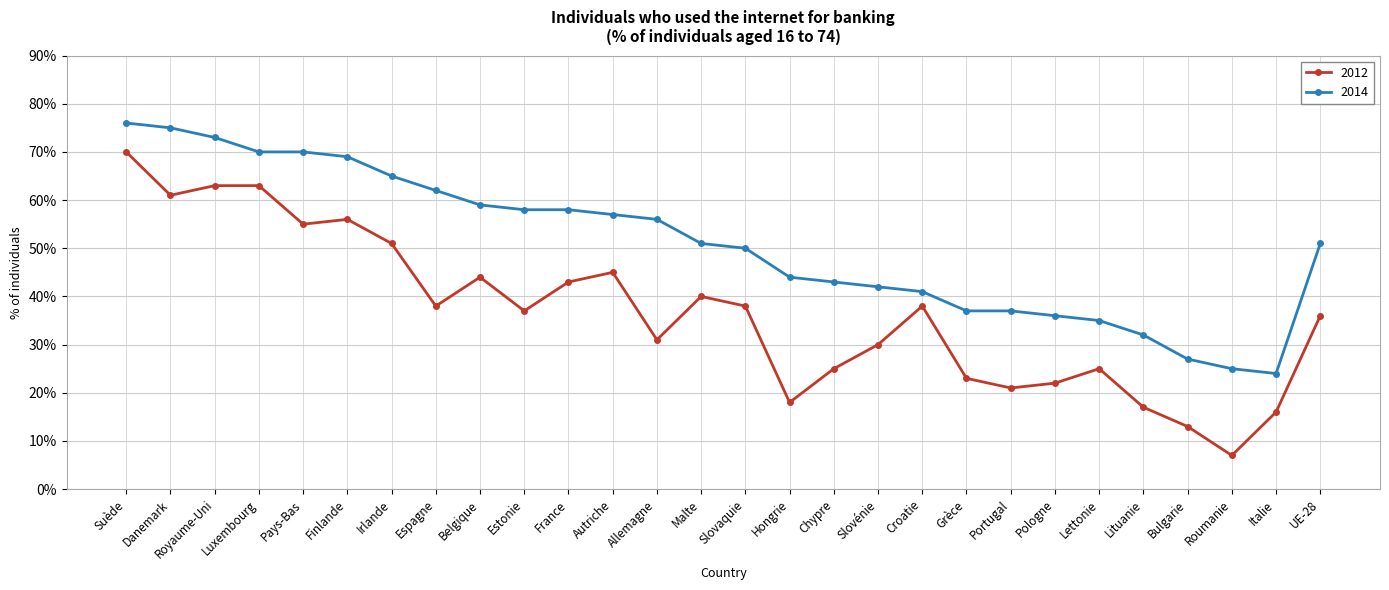

True or false: 2012 has more than 2 interior local peaks.

True